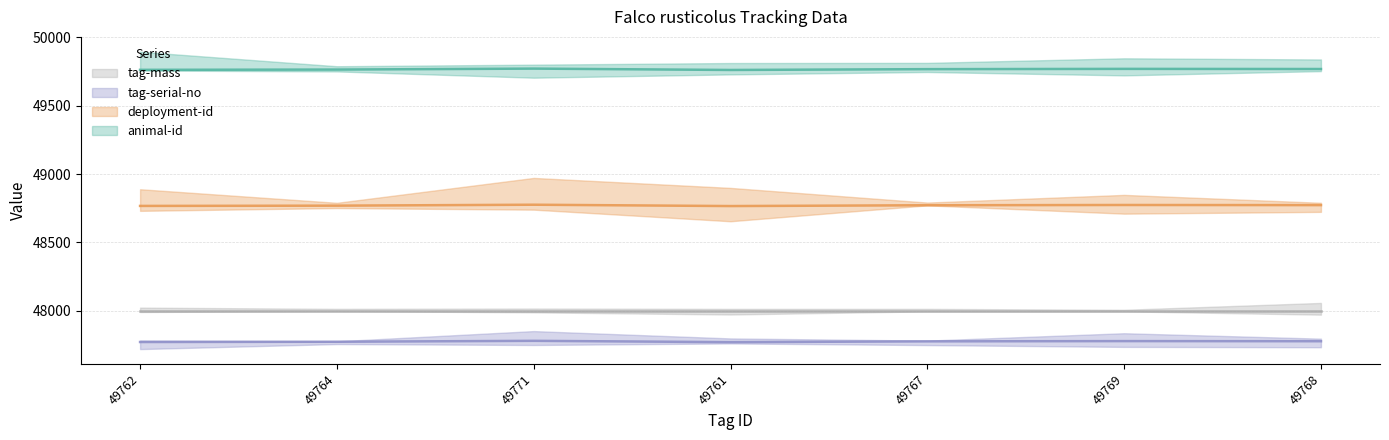

What position from the right is 49767?

3